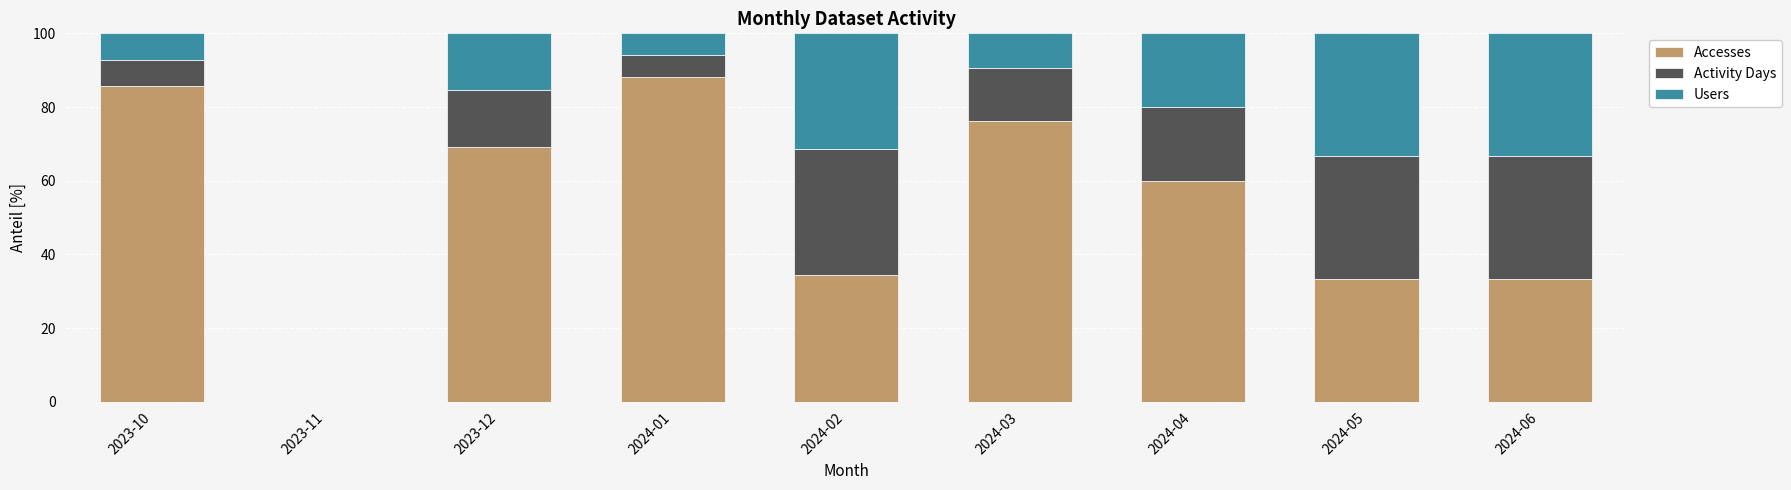

Which category has the highest value in the Accesses series?

2024-01